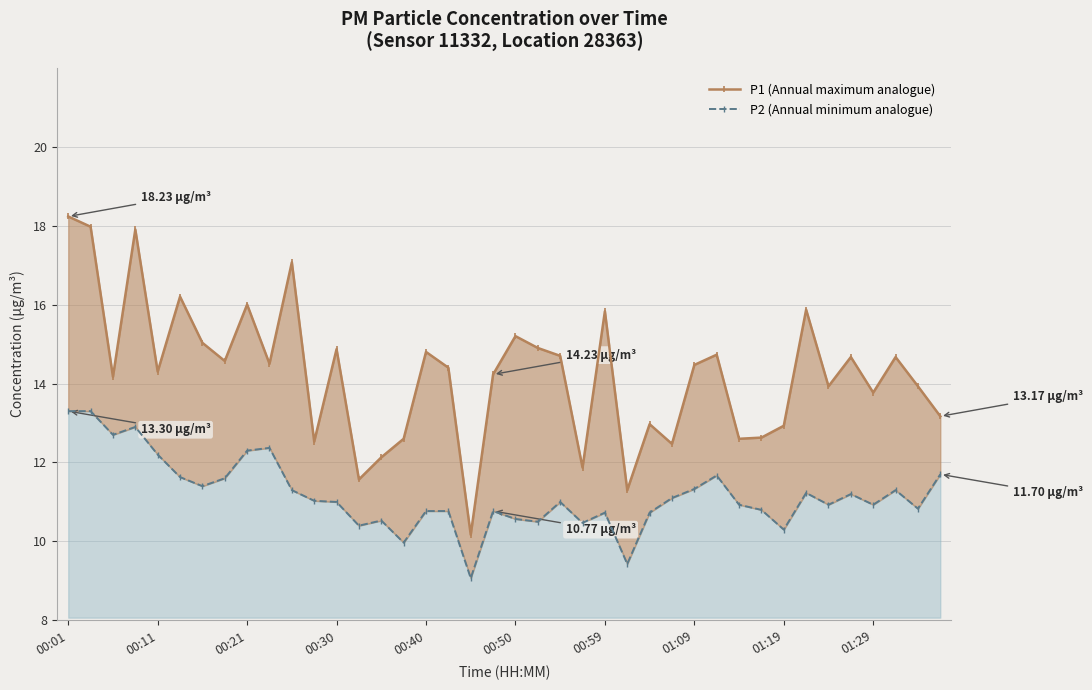

What is the difference between the P2 (Annual minimum analogue) values at 00:50 and 00:59?

0.2